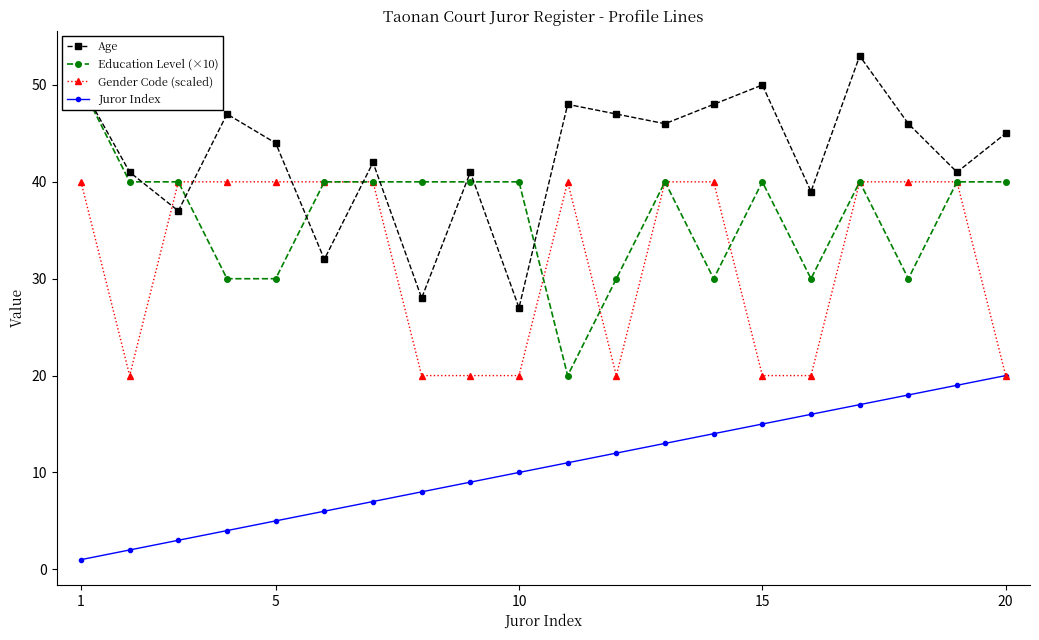

The value of Age at 15 is 15. True or false?

False